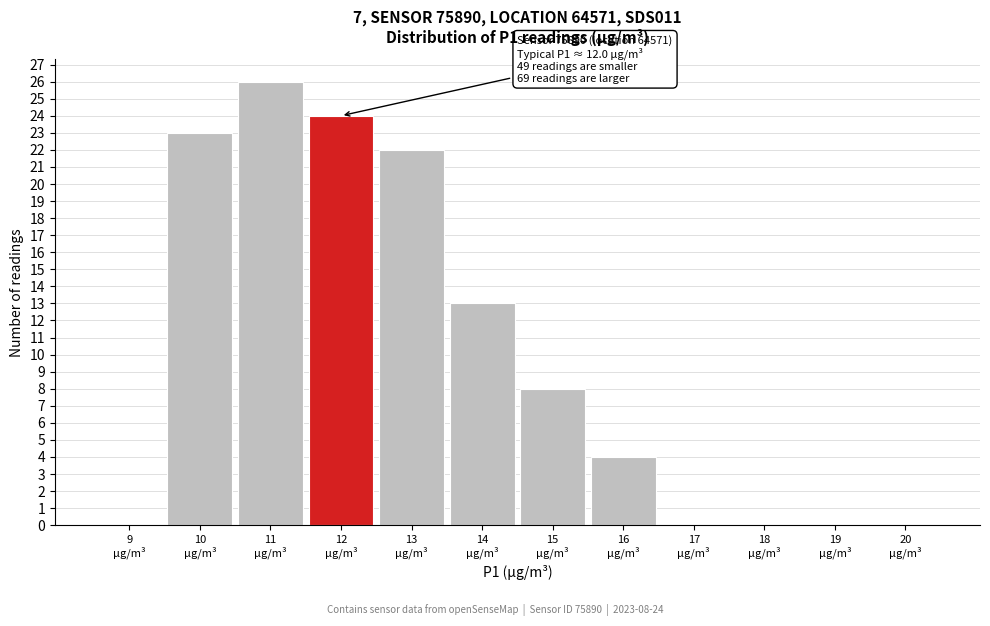

What is the greatest value displayed?

26